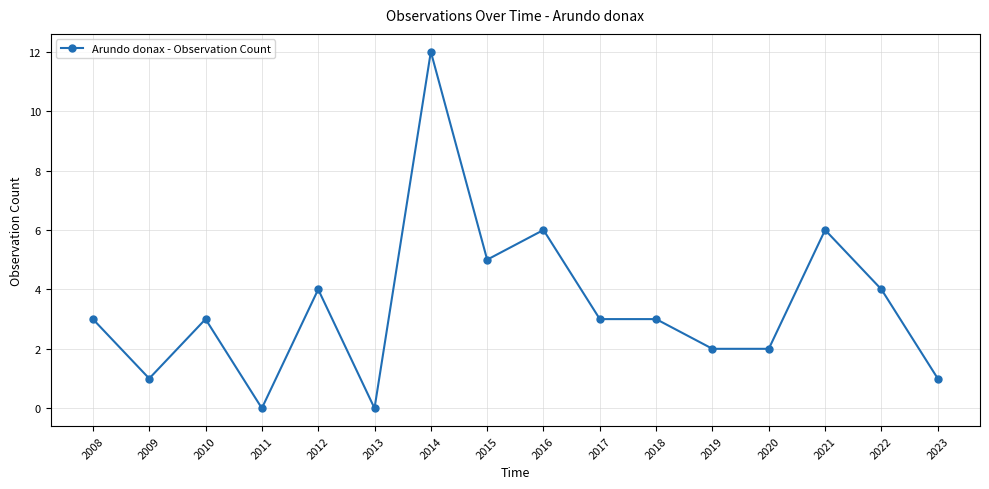

At which category does the chart reach its peak across all series?

2014